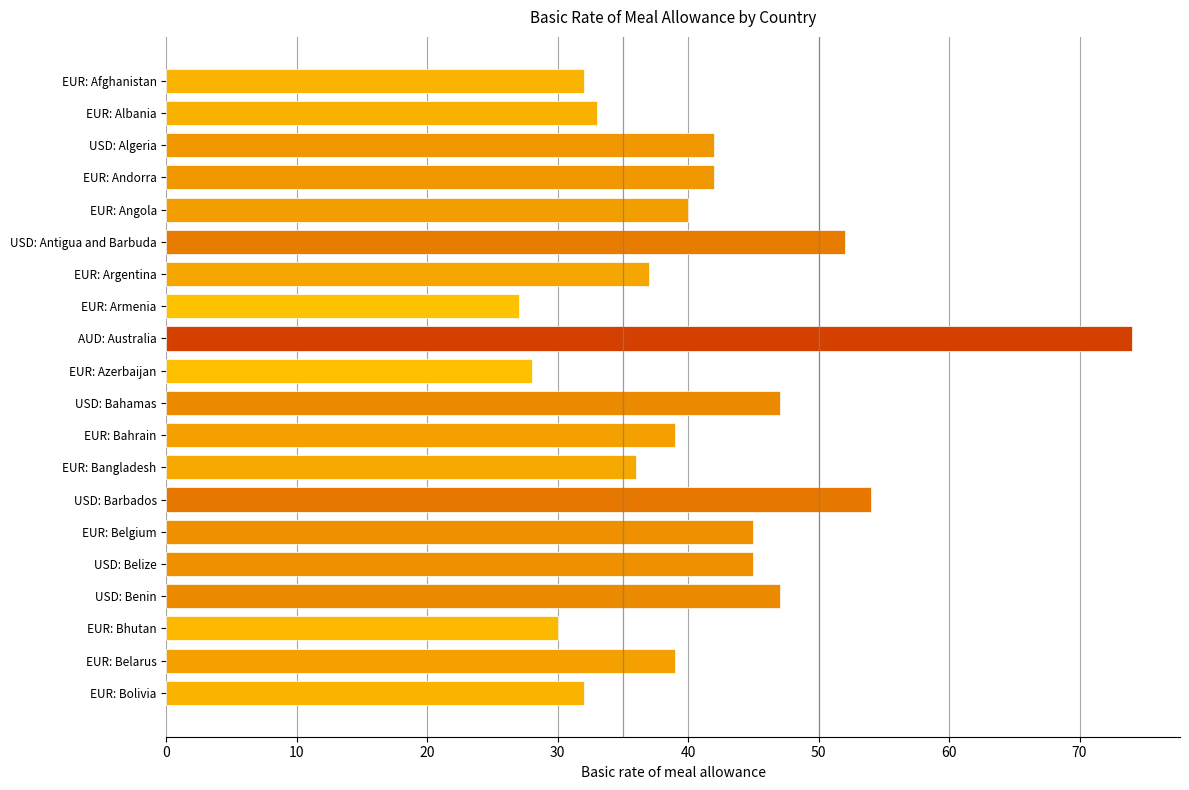

What is the change in value from EUR: Bolivia to EUR: Belgium?

+13